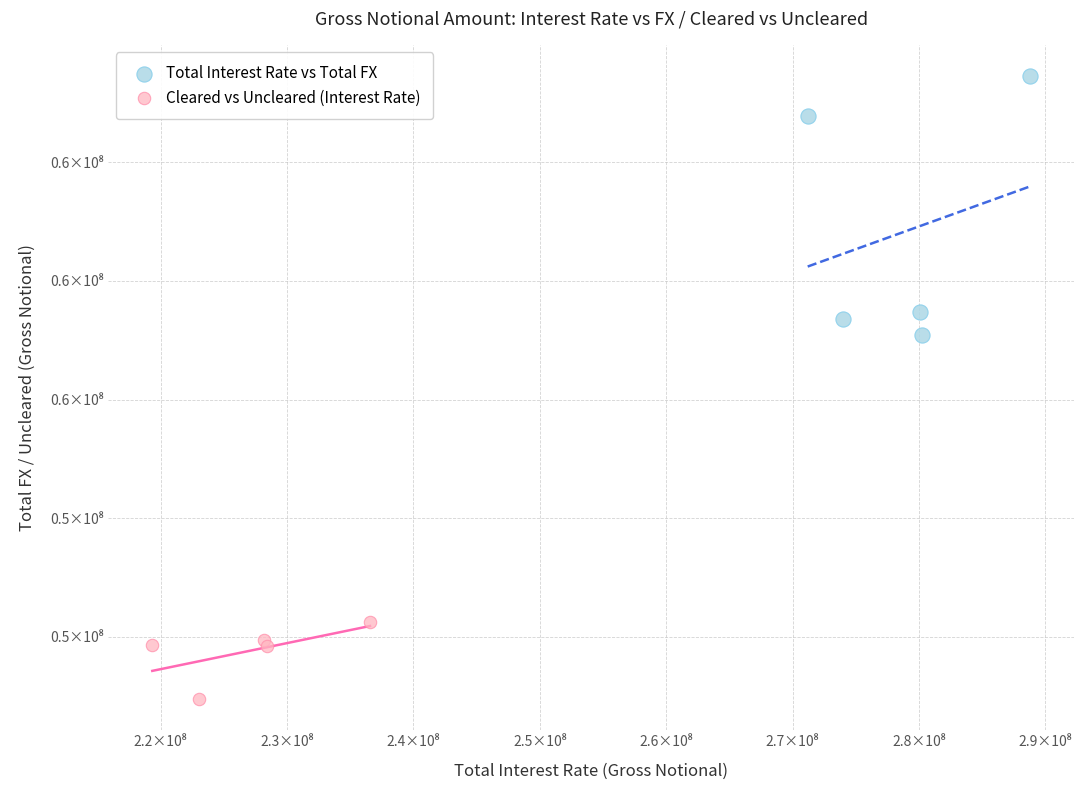

Which series has the largest Y range (max minus min)?

Total Interest Rate vs Total FX